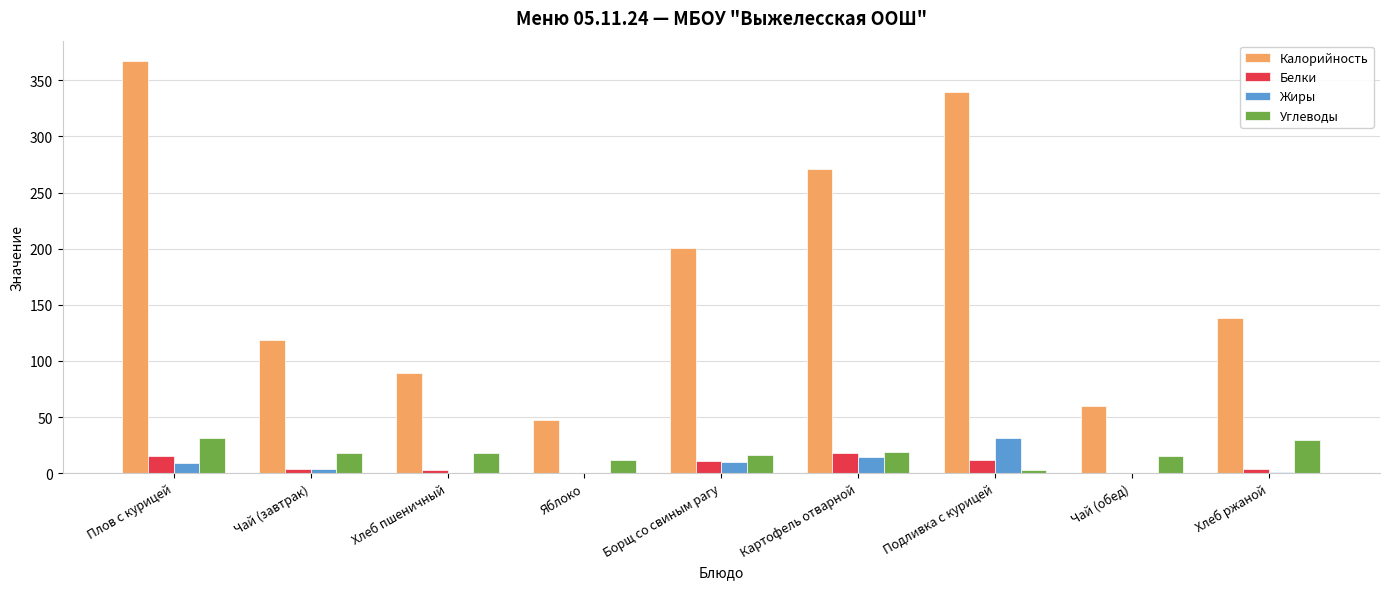

What is the spread (max minus min) of values at Чай (завтрак)?

115.0